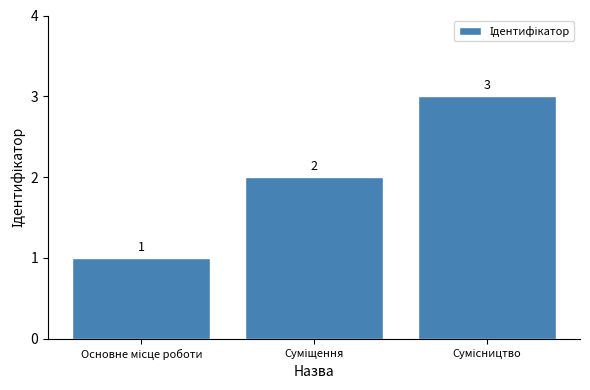

What is the greatest value displayed?

3